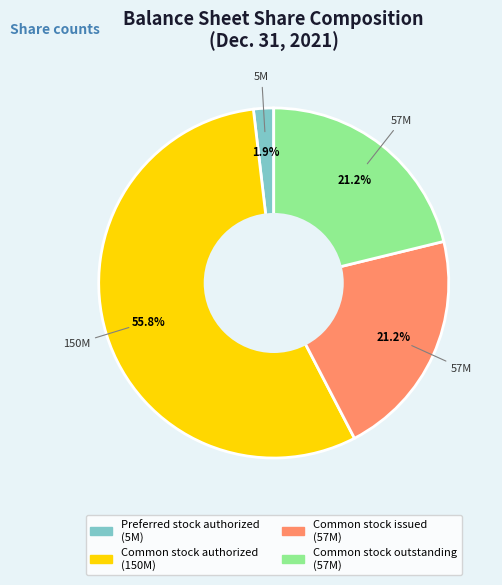

To the nearest percent, what is the average slice percentage?

25%